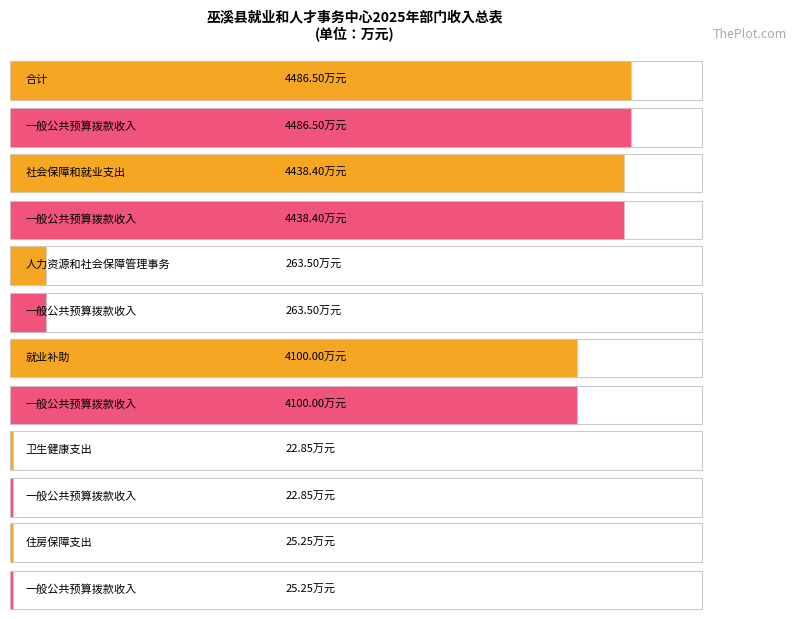

Is it true that 一般公共预算拨款收入 equals 40.3 at 卫生健康支出?

False